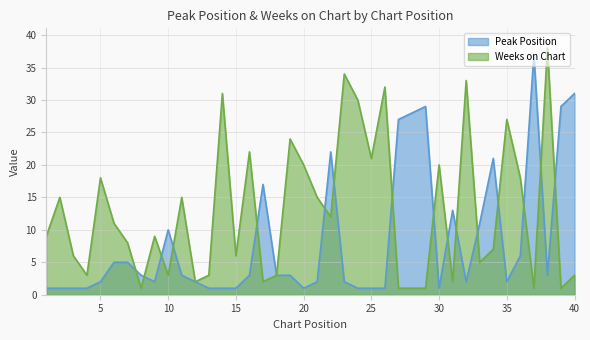

Rank the series by their average value, from lowest to highest.

Peak Position, Weeks on Chart